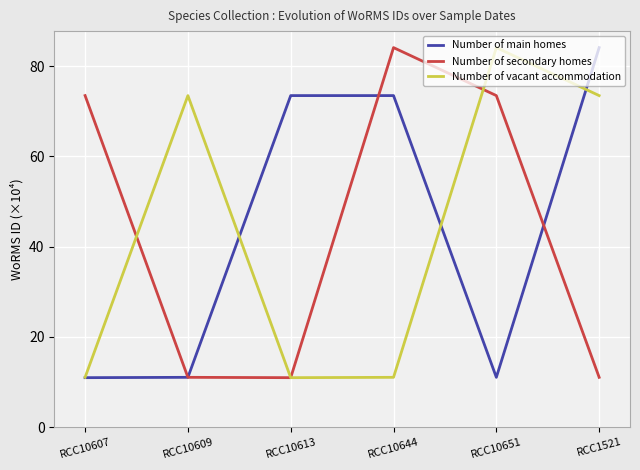

What is the difference between the Number of main homes values at RCC1521 and RCC10613?

10.6